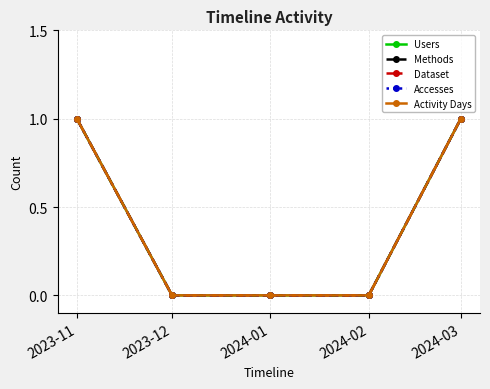

Which series has the largest range (max minus min)?

Users